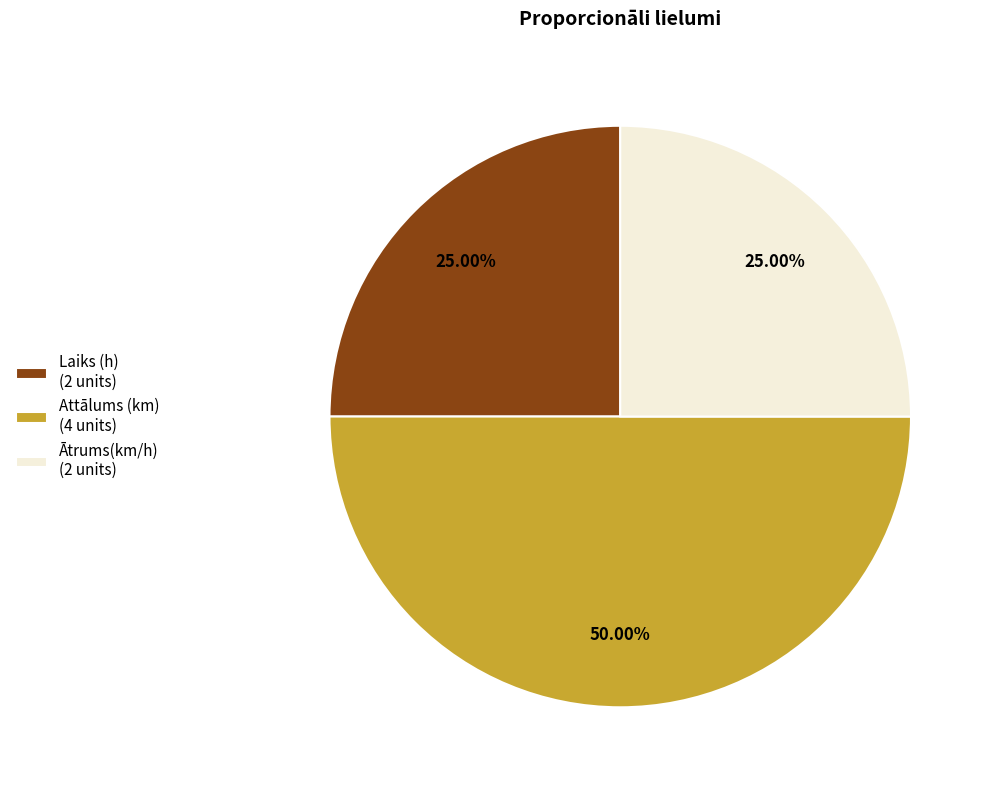

Combined, do Laiks (h) and Attālums (km) account for over 50%?

Yes